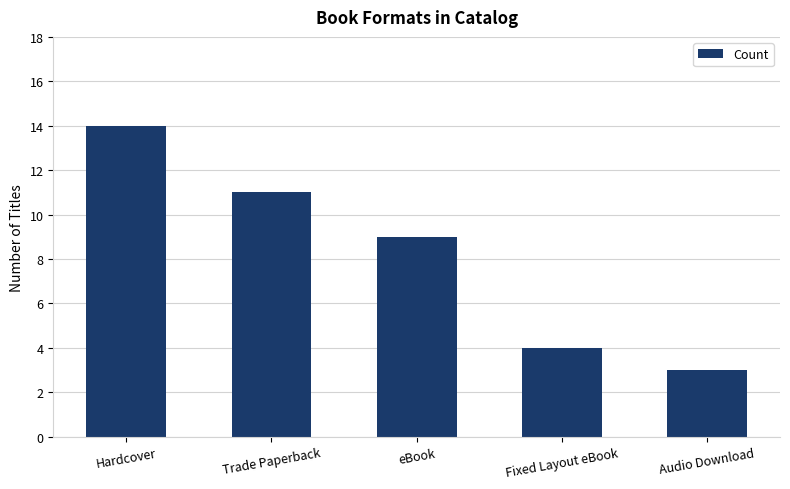

Are the bars horizontal?

No